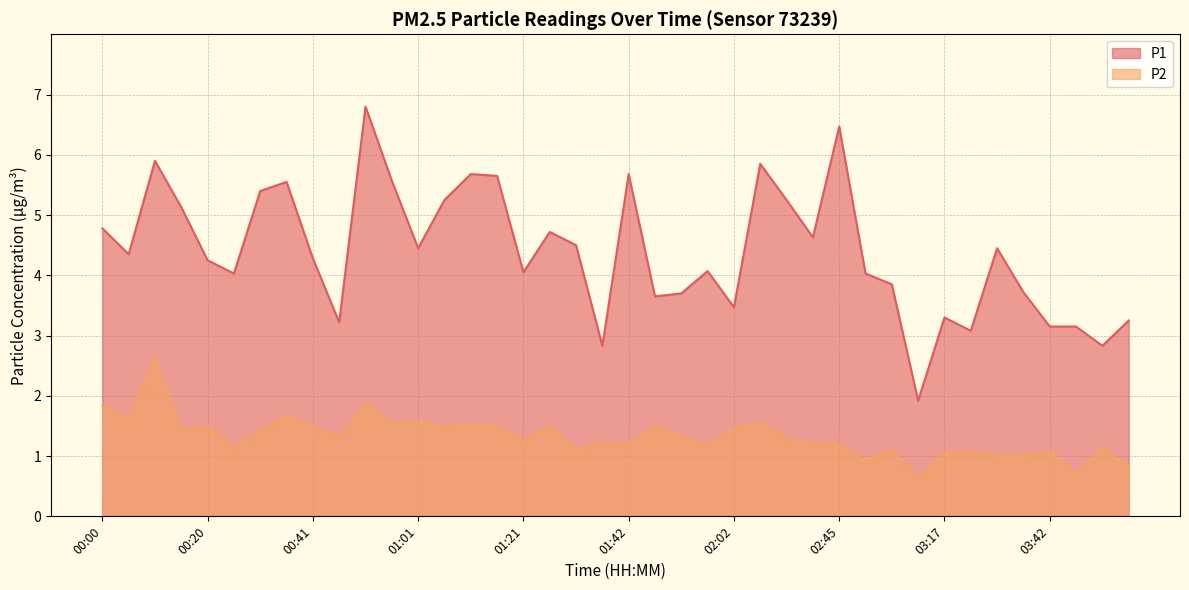

What is the total value across all series at 01:21?

5.3